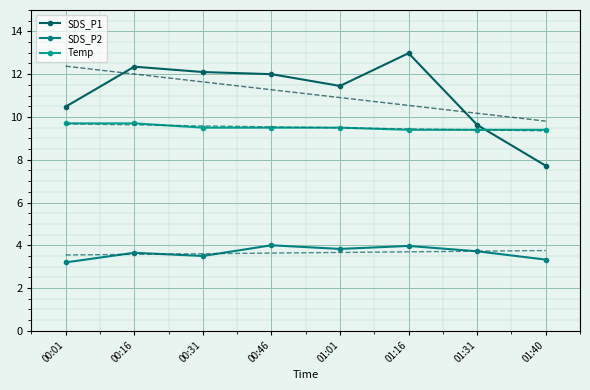

Rank the categories by Temp value from highest to lowest.

00:01, 00:16, 00:31, 00:46, 01:01, 01:16, 01:31, 01:40